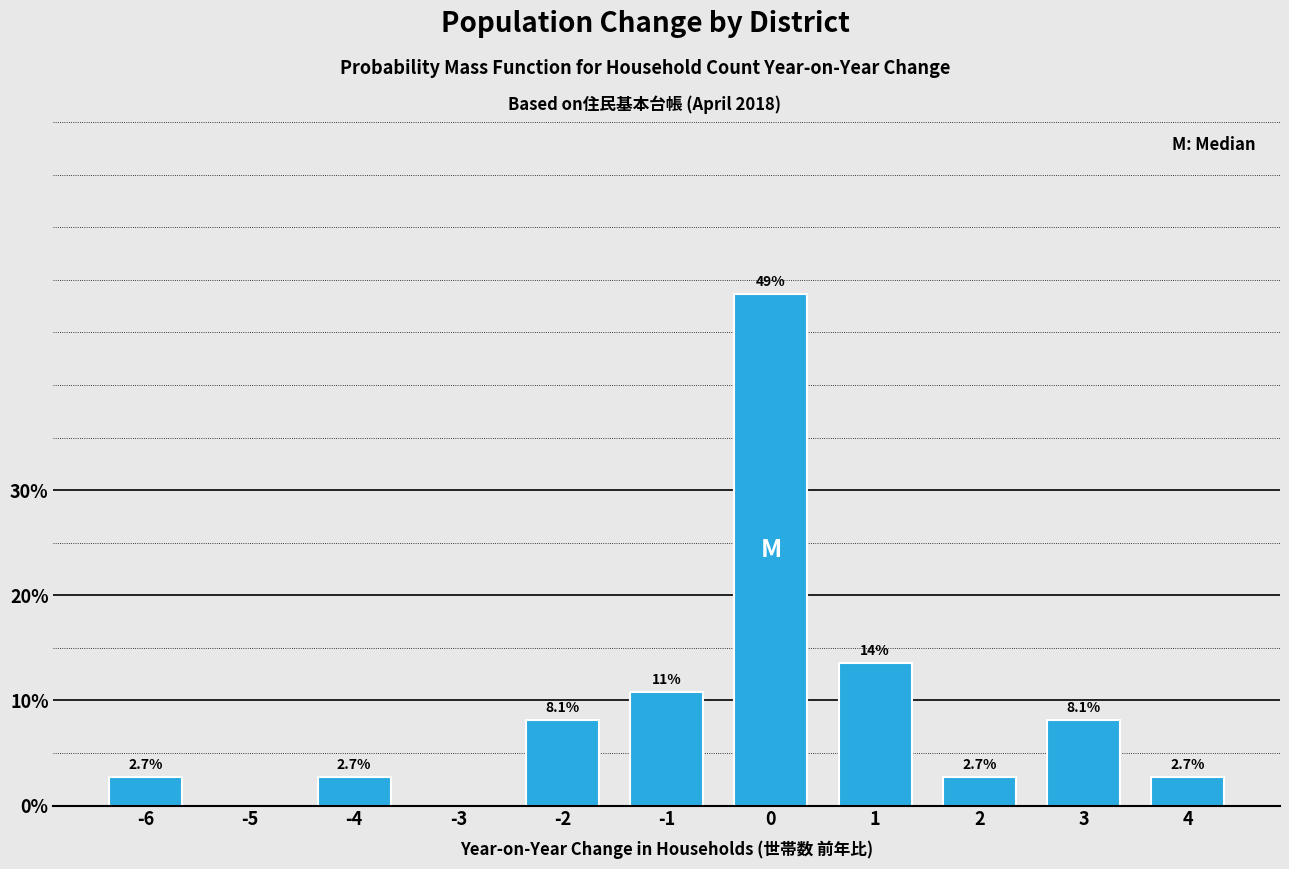

Reading right to left, extract all data points from this chart.

4=2.7	3=8.1	2=2.7	1=13.5	0=48.6	-1=10.8	-2=8.1	-3=0.0	-4=2.7	-5=0.0	-6=2.7